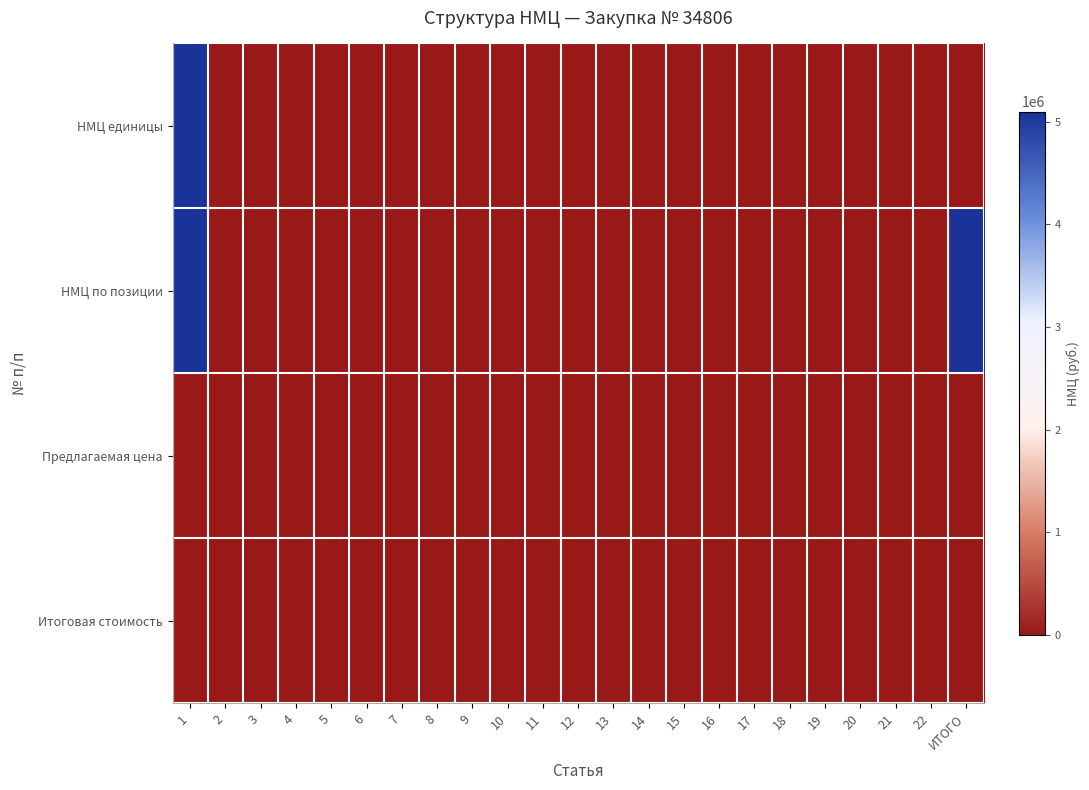

Reading left to right, list all the values displayed in this chart.

НМЦ единицы: 1=5099267.1	2=0.0	3=0.0	4=0.0	5=0.0	6=0.0	7=0.0	8=0.0	9=0.0	10=0.0	11=0.0	12=0.0	13=0.0	14=0.0	15=0.0	16=0.0	17=0.0	18=0.0	19=0.0	20=0.0	21=0.0	22=0.0	ИТОГО=0.0
НМЦ по позиции: 1=5099267.1	2=0.0	3=0.0	4=0.0	5=0.0	6=0.0	7=0.0	8=0.0	9=0.0	10=0.0	11=0.0	12=0.0	13=0.0	14=0.0	15=0.0	16=0.0	17=0.0	18=0.0	19=0.0	20=0.0	21=0.0	22=0.0	ИТОГО=5099267.1
Предлагаемая цена: 1=0.0	2=0.0	3=0.0	4=0.0	5=0.0	6=0.0	7=0.0	8=0.0	9=0.0	10=0.0	11=0.0	12=0.0	13=0.0	14=0.0	15=0.0	16=0.0	17=0.0	18=0.0	19=0.0	20=0.0	21=0.0	22=0.0	ИТОГО=0.0
Итоговая стоимость: 1=0.0	2=0.0	3=0.0	4=0.0	5=0.0	6=0.0	7=0.0	8=0.0	9=0.0	10=0.0	11=0.0	12=0.0	13=0.0	14=0.0	15=0.0	16=0.0	17=0.0	18=0.0	19=0.0	20=0.0	21=0.0	22=0.0	ИТОГО=0.0